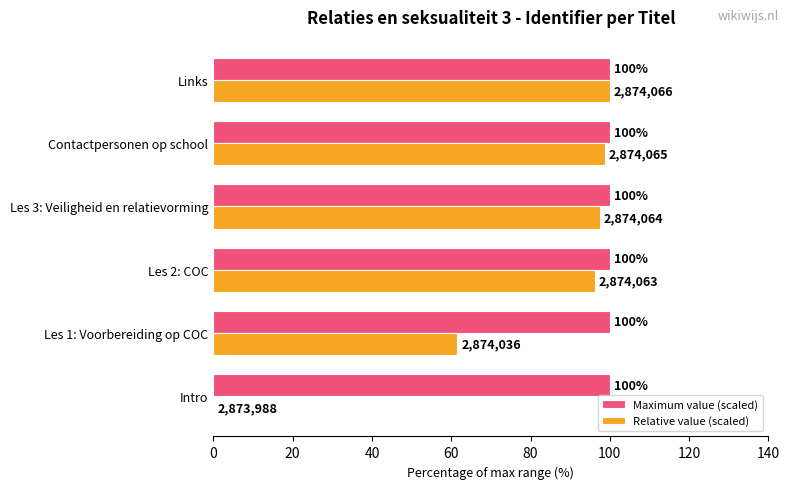

Which series has the largest total across all categories?

Maximum value (scaled)